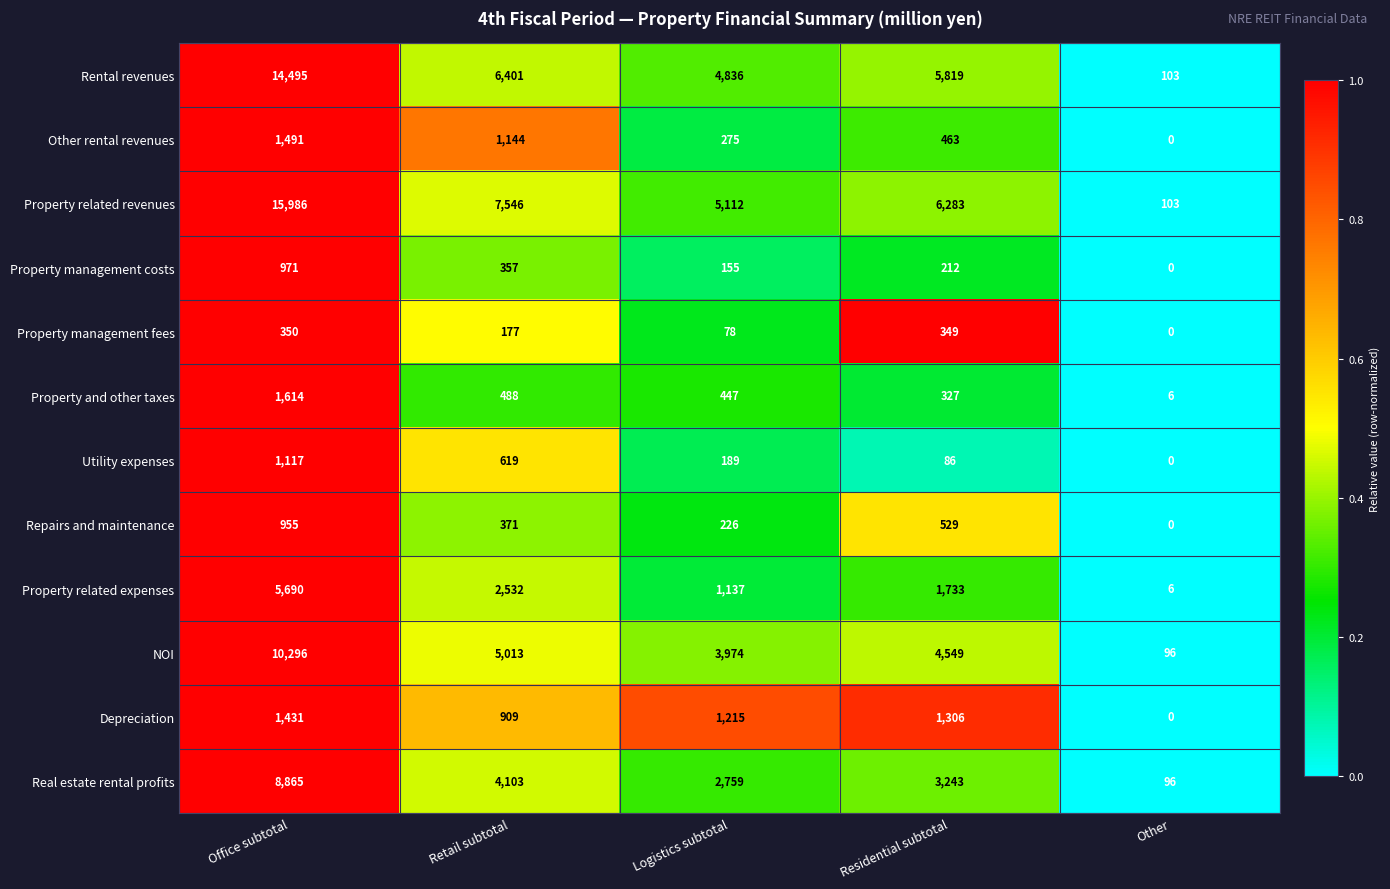

Which series has the widest spread of values?

Property related revenues